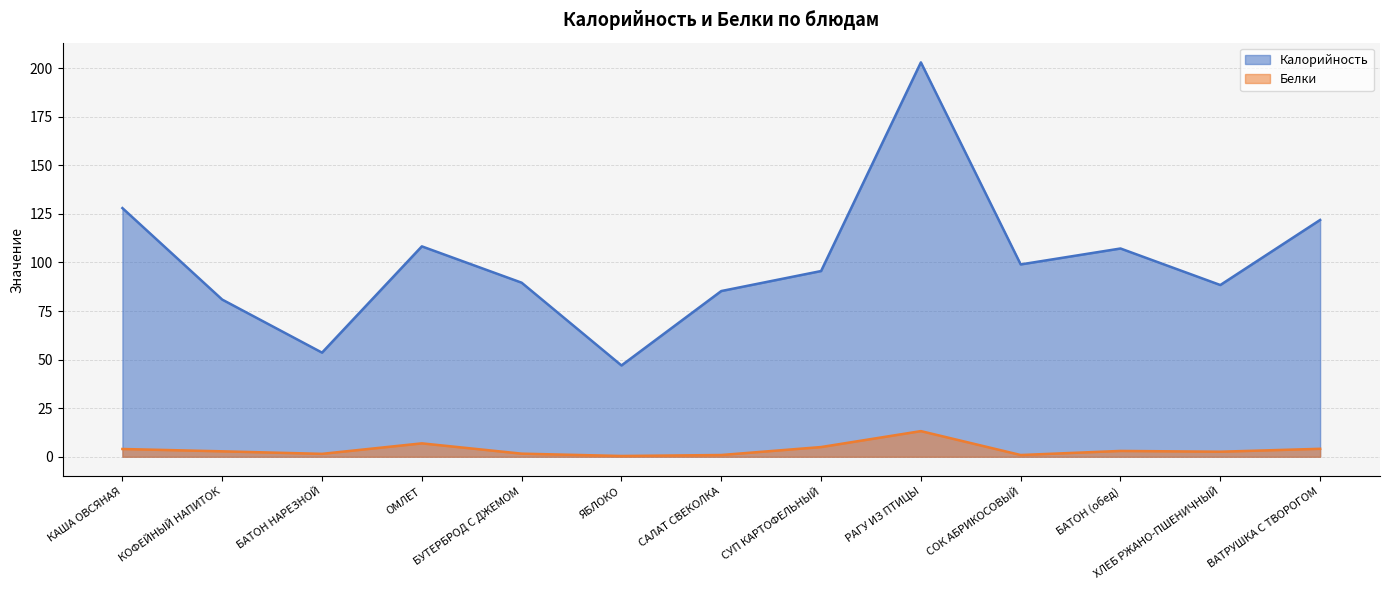

The value of Калорийность at ЯБЛОКО is 47.0. True or false?

True